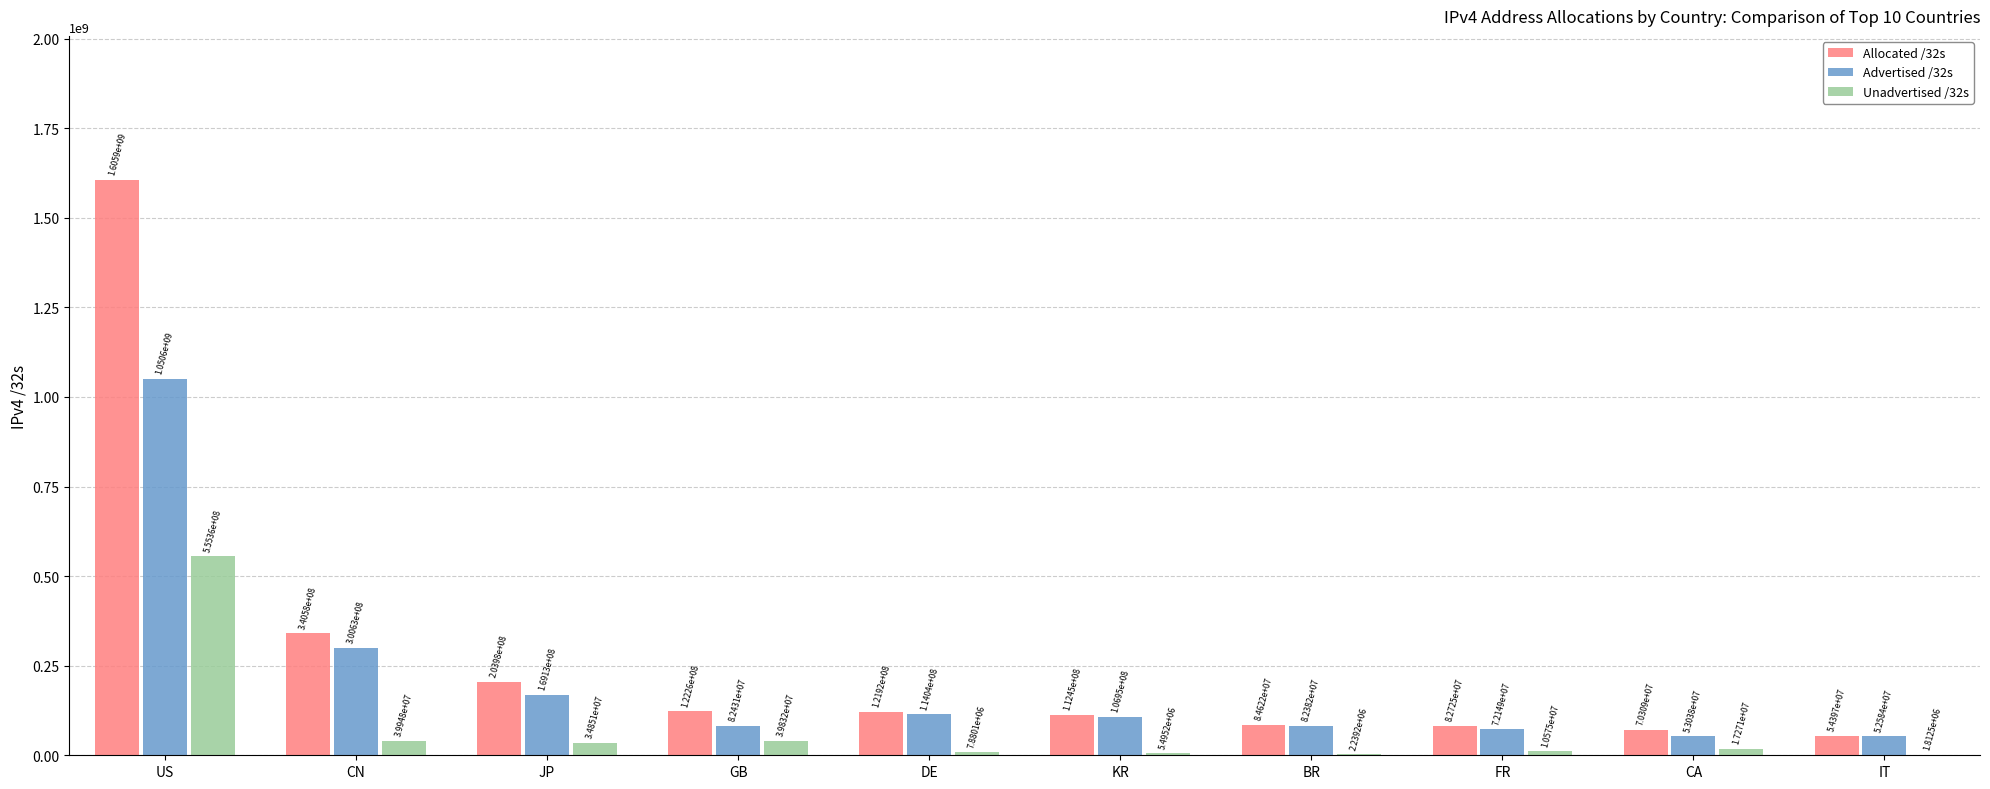

The value of Allocated /32s at US is 2513961853. True or false?

False